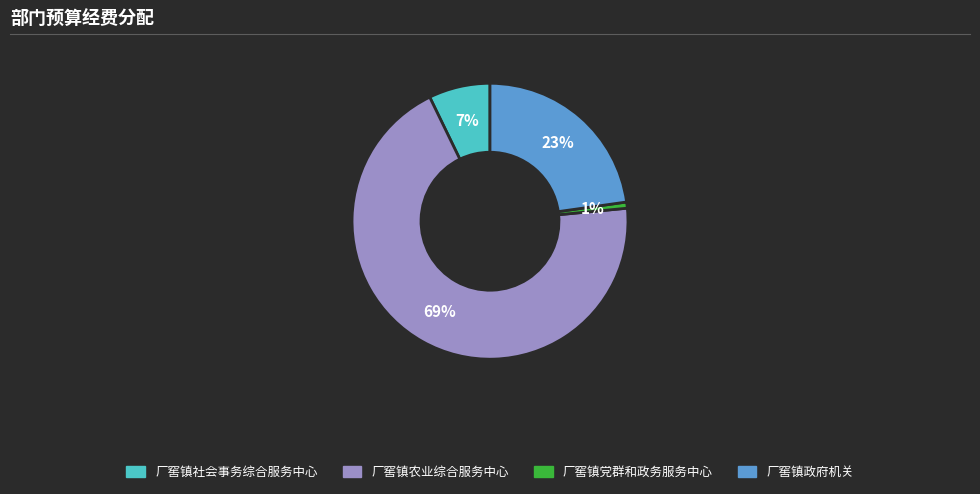

Which category has the smallest portion of the pie?

厂窖镇党群和政务服务中心